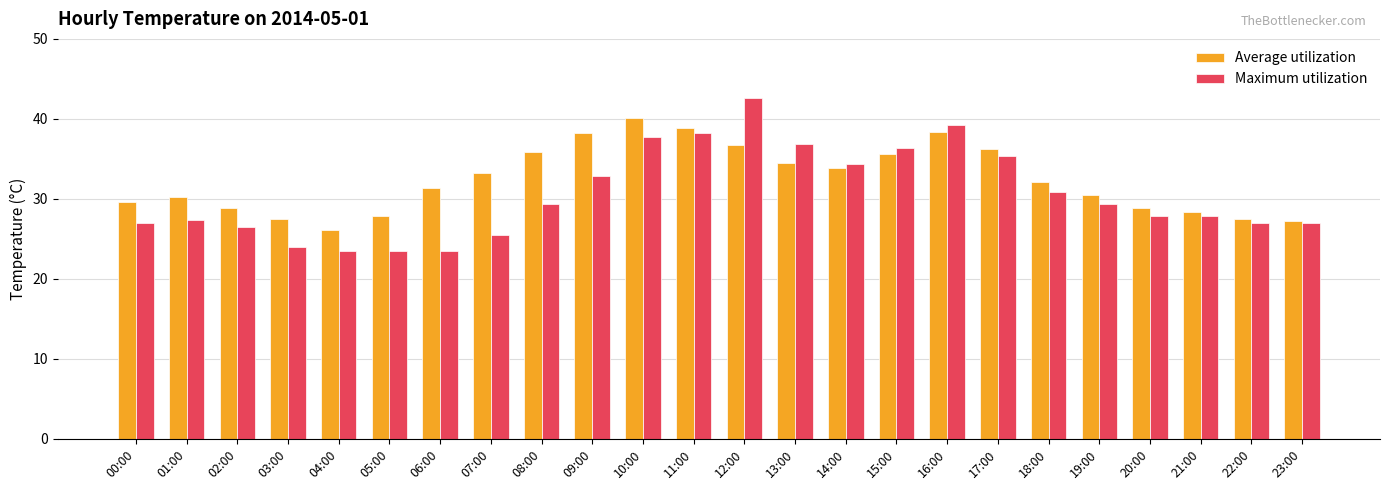

Which series has the largest total across all categories?

Average utilization